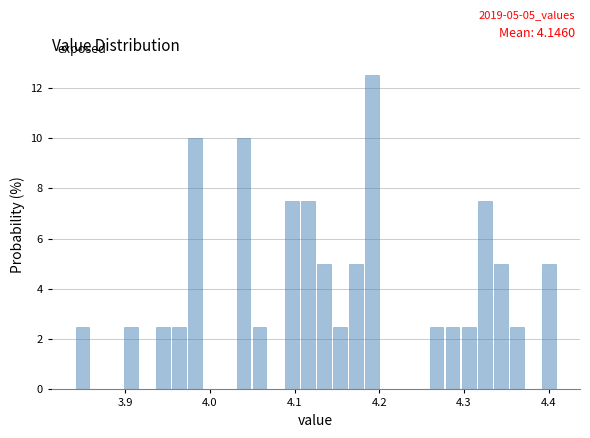

Around what value on the x-axis is the tallest bar? Give the approximate position of its centre, as read against the axis.

4.19